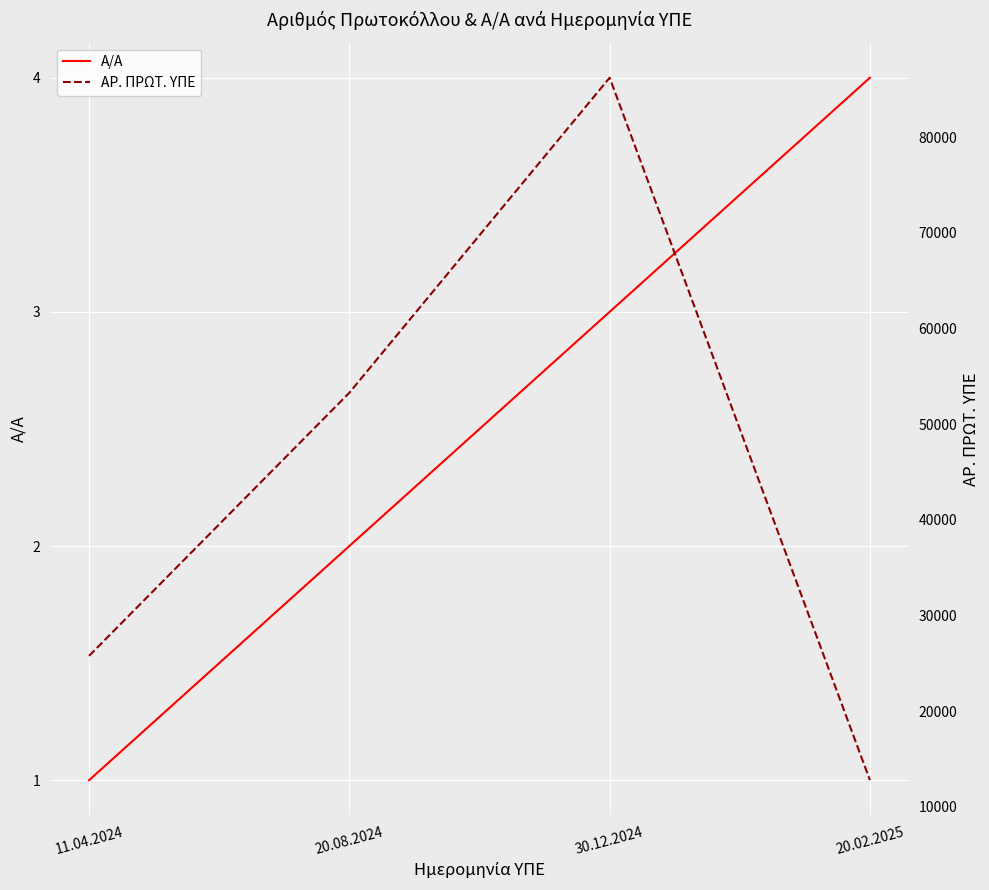

At which category does the chart reach its minimum across all series?

11.04.2024